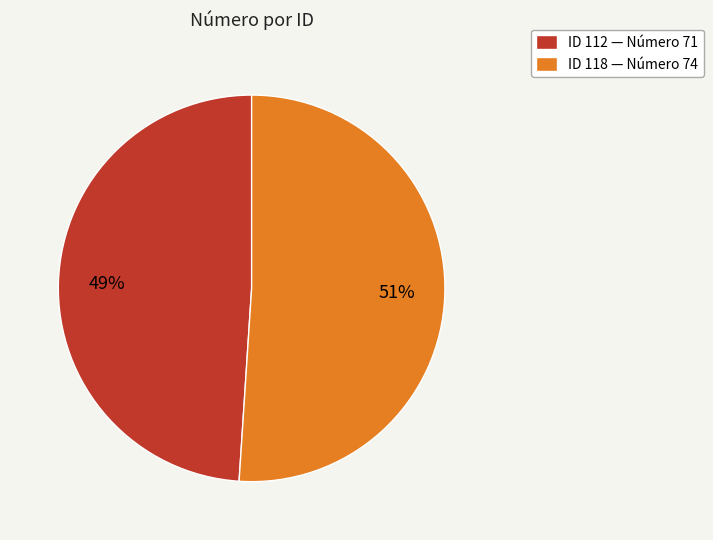

True or false: ID 112 — Número 71 accounts for 55% of the total.

False